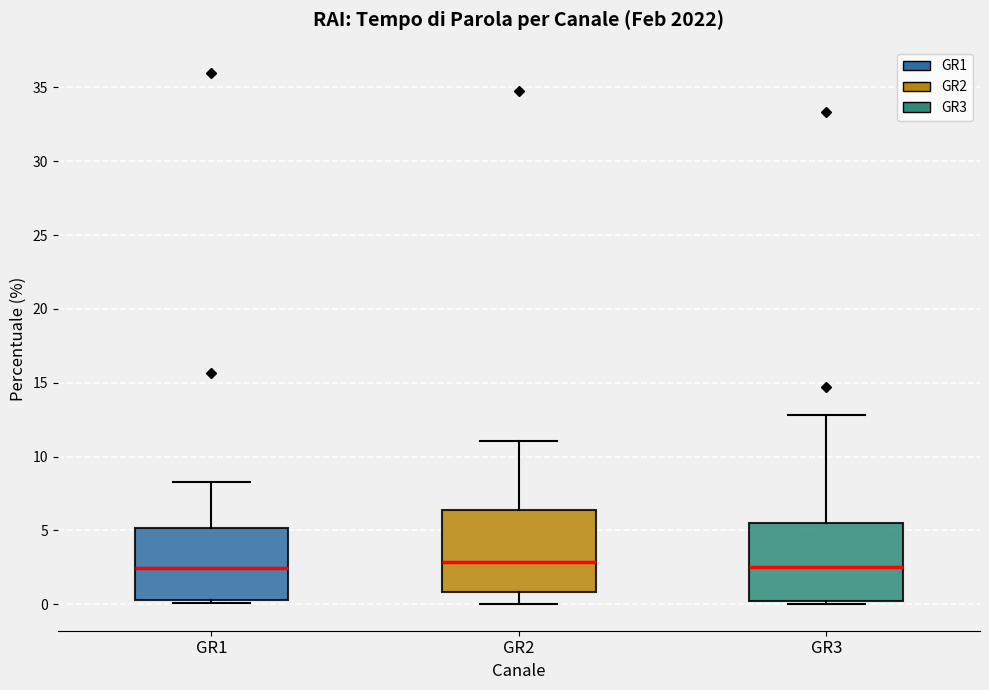

Reading left to right, transcribe this box plot: for each box, give where its median line is, the range the box spans, and where its two whiskers end, as read against the y-axis. The values are not printed on the chart, so give them approximately, as read against the axis.

GR1: median 2.5, box 0.5 to 5.0, whiskers 0.0 to 8.5
GR2: median 3.0, box 1.0 to 6.5, whiskers 0.0 to 11.0
GR3: median 2.5, box 0.0 to 5.5, whiskers 0.0 (just below the box's lower edge) to 13.0